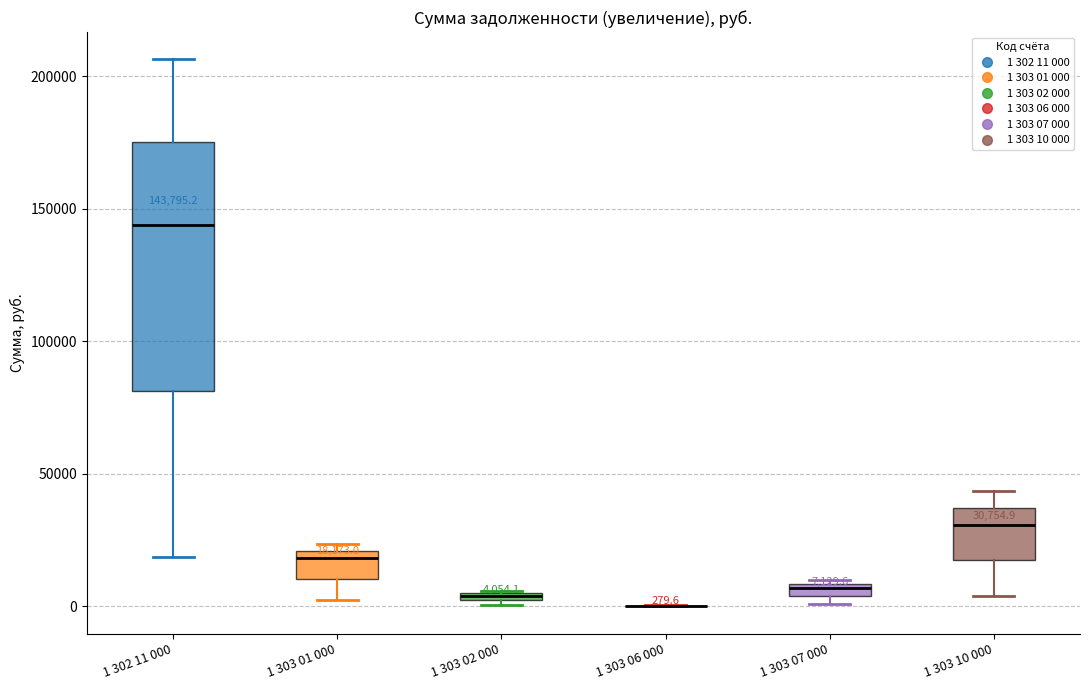

Comparing the boxes themselves (not the whiskers), which one is the tallest?

1 302 11 000